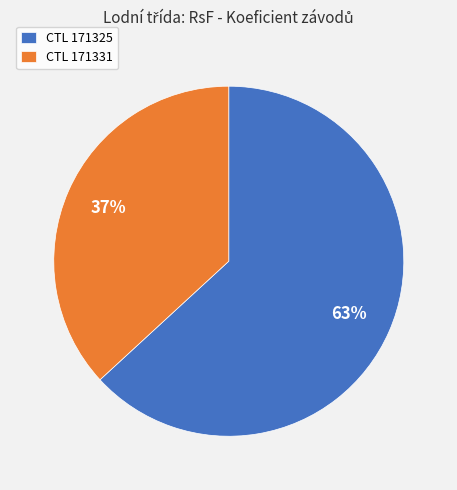

To the nearest percent, what is the average slice percentage?

50%